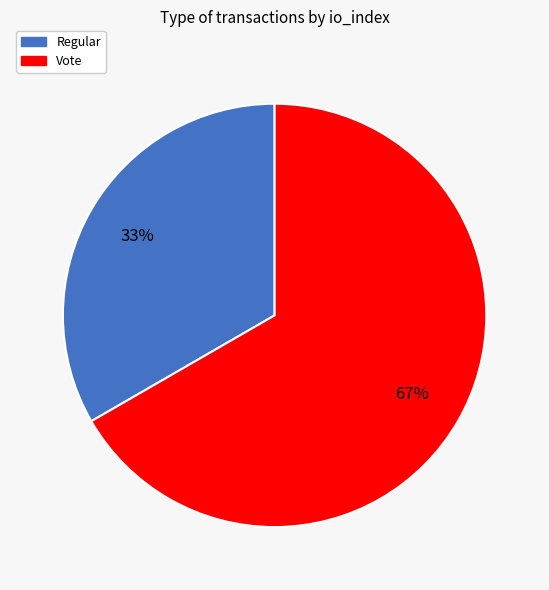

To the nearest percent, what percentage of the pie is Regular?

33%